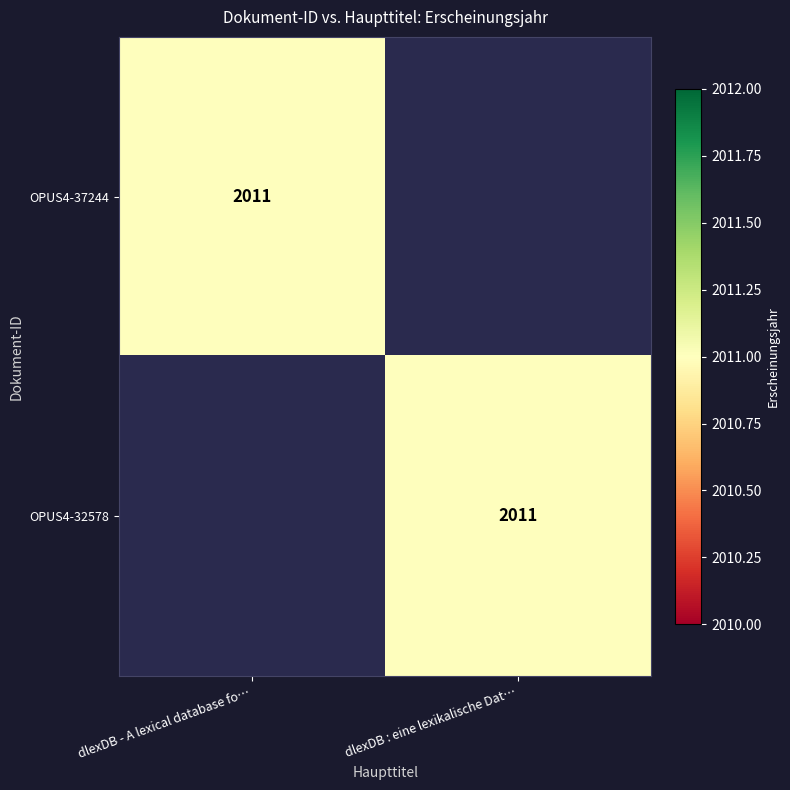

True or false: OPUS4-37244 has a value of 1309 at dlexDB - A lexical database fo….

False